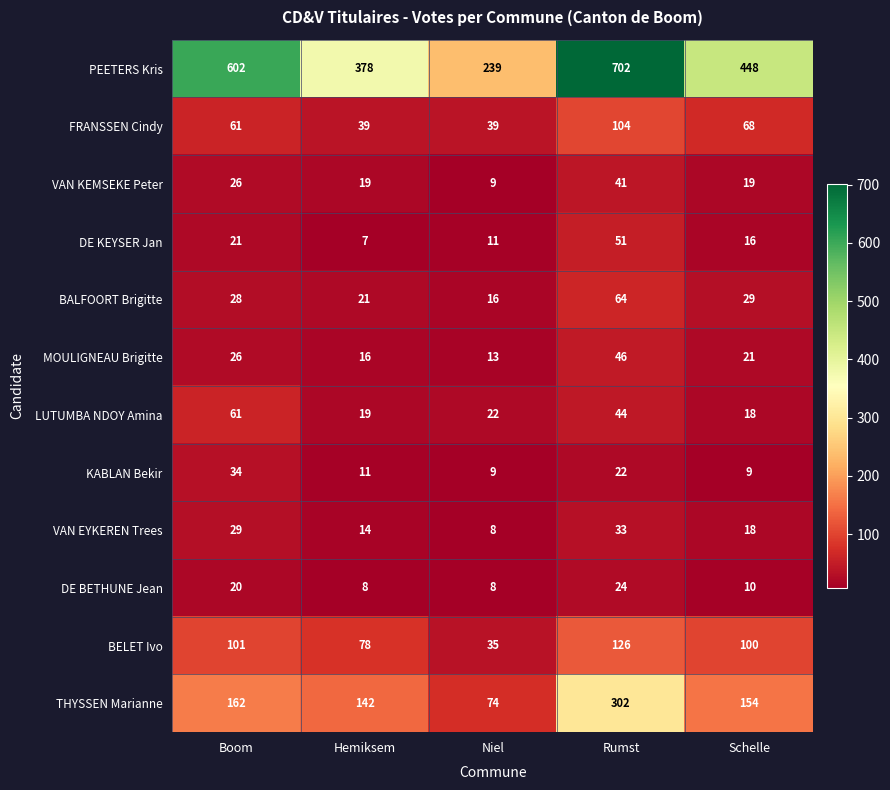

What is the difference between the highest and lowest values at Rumst?

680